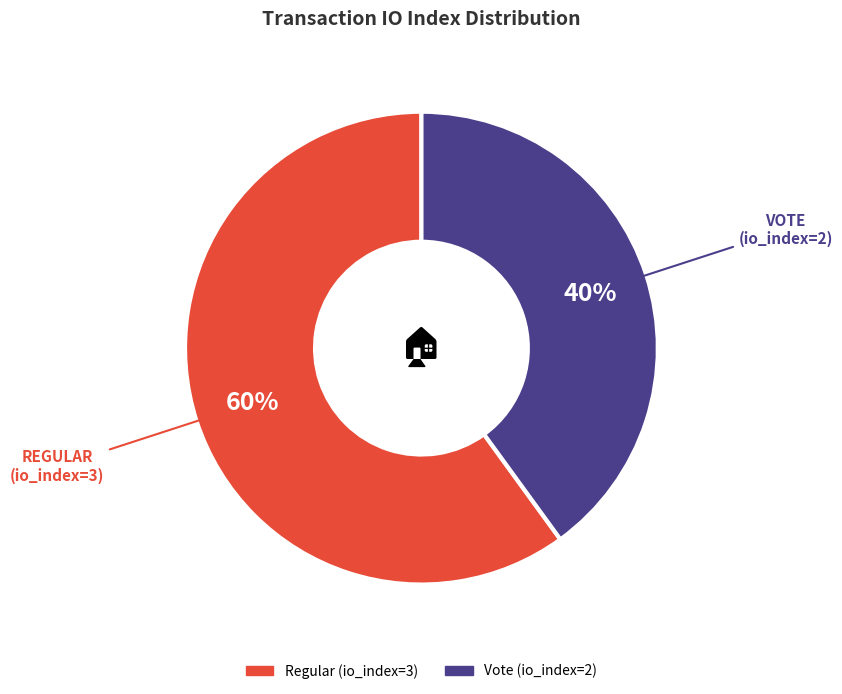

Does Regular (io_index=3) account for over 50% of the chart?

Yes